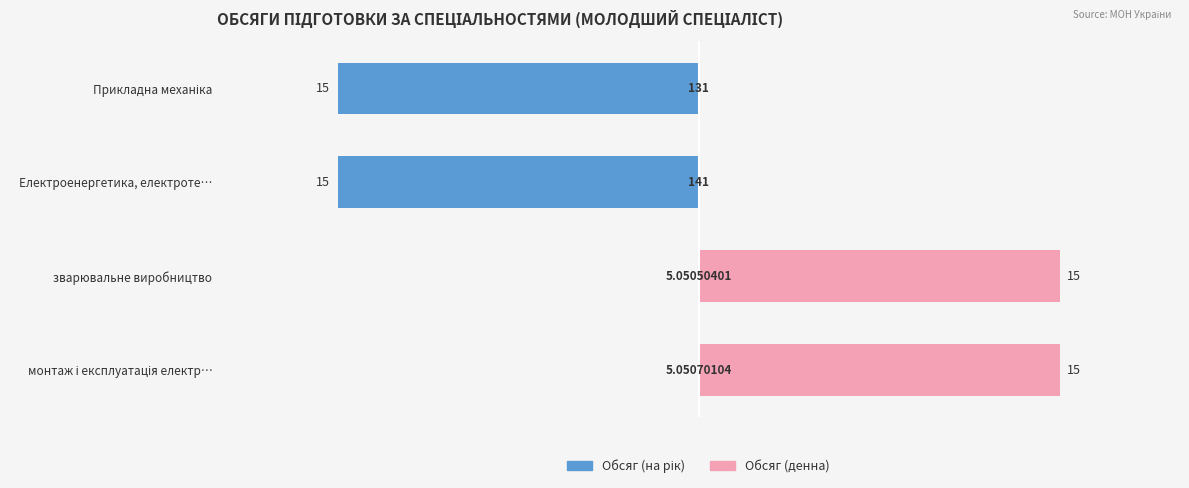

What is the spread (max minus min) of values at Прикладна механіка?

15